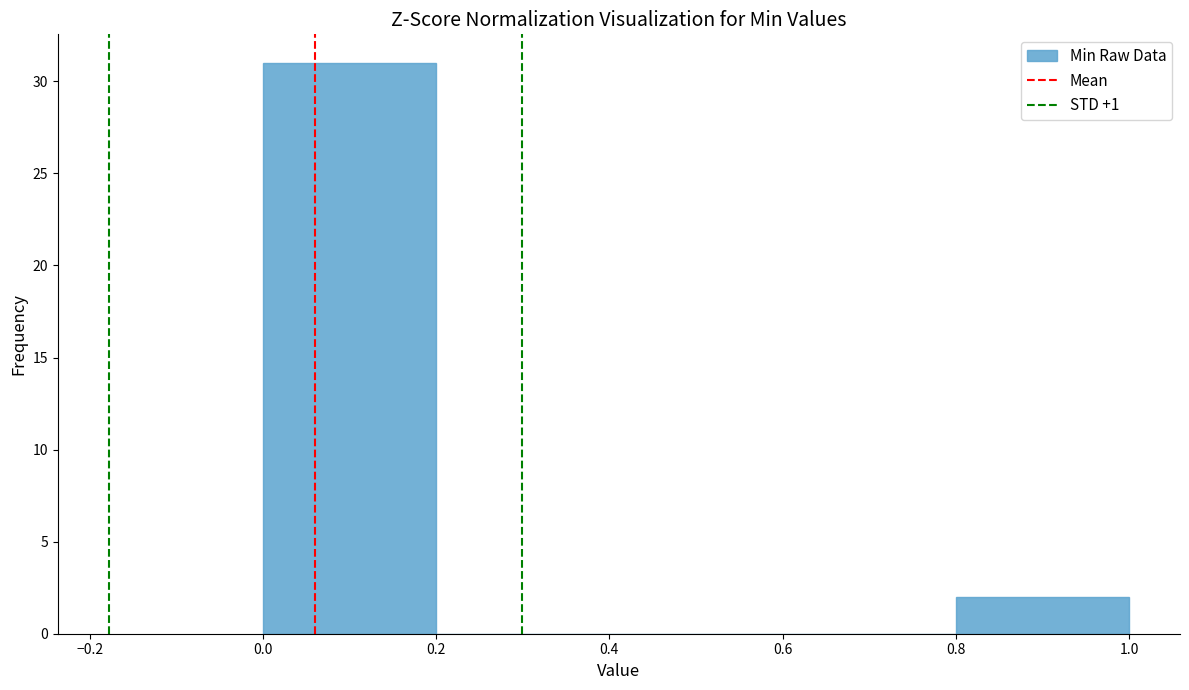

Reading left to right, transcribe this chart: for each bar, give the range it covers on the x-axis and its height. The values are not printed on the chart, so give them approximately, as read against the axis.

0.0 to 0.2: 31
0.2 to 0.4: 0
0.4 to 0.6: 0
0.6 to 0.8: 0
0.8 to 1.0: 2